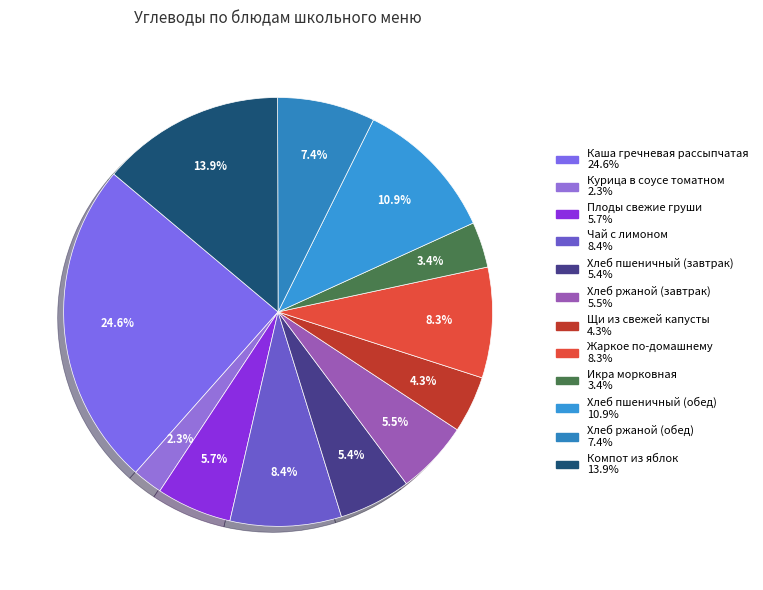

How many slices are in this pie chart?

12